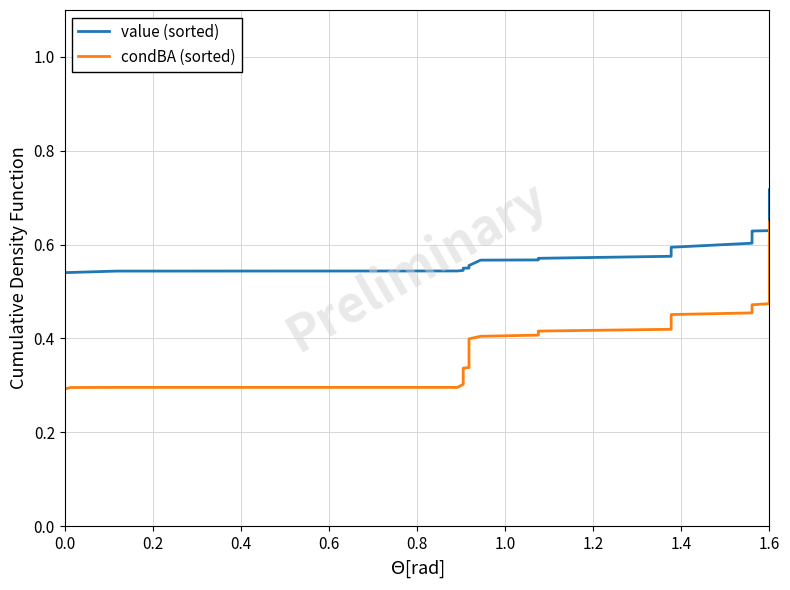

How many data points does each series have?

40